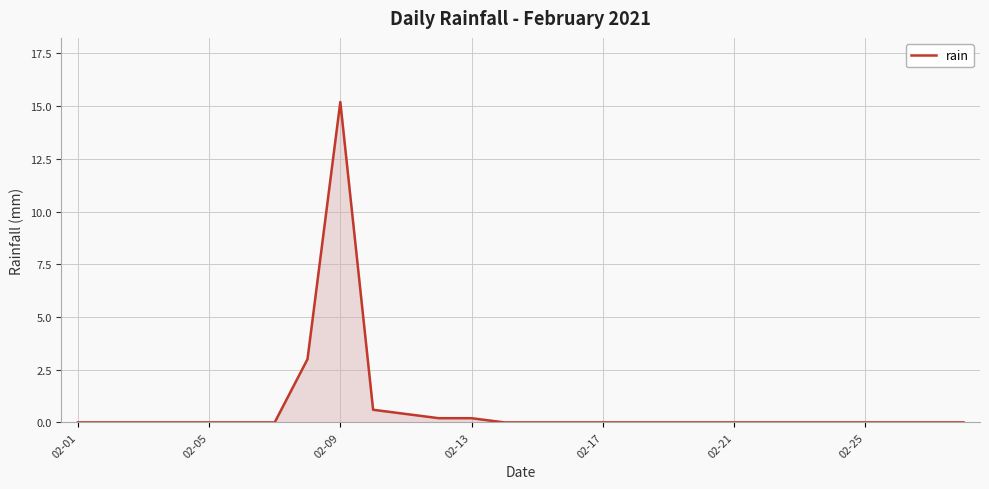

What is the difference between the maximum and minimum values?

15.2